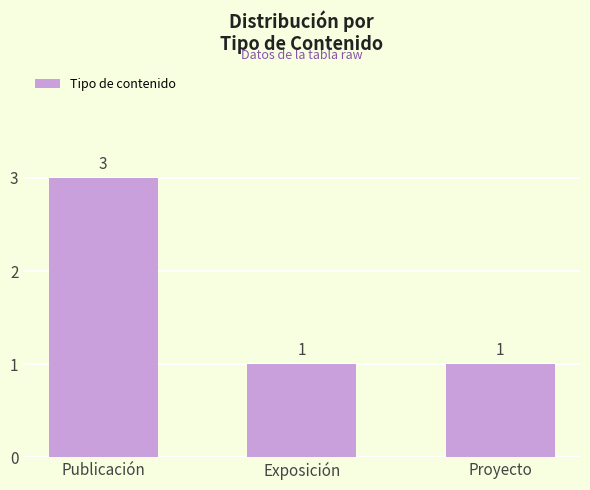

What is the greatest value displayed?

3